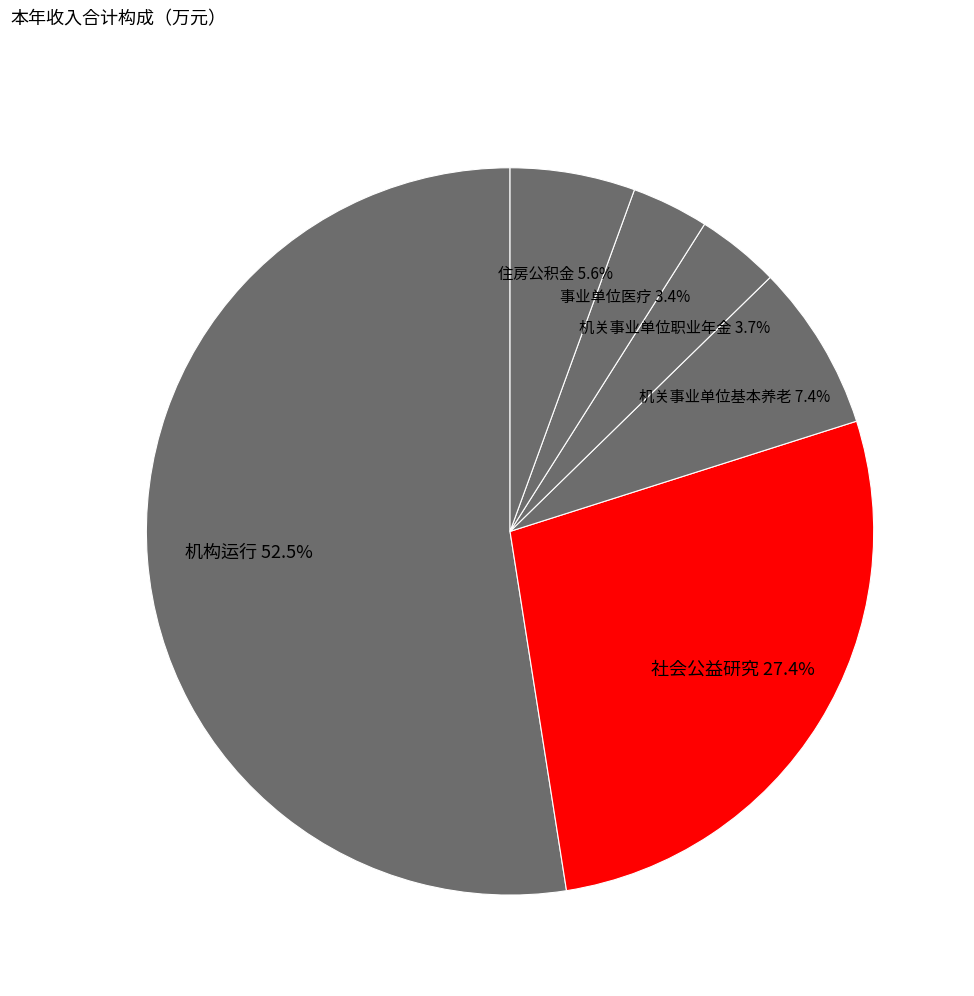

How many segments does this pie chart have?

6